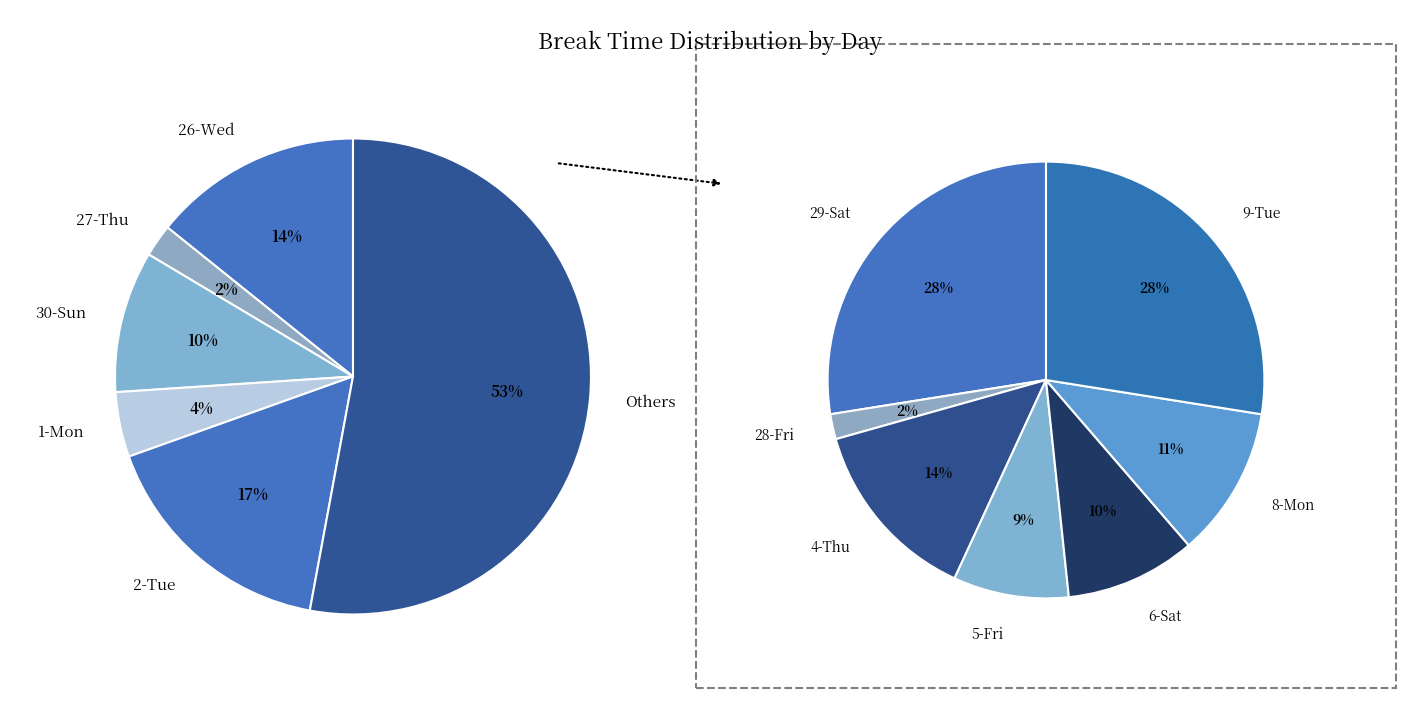

Does Sat account for over 50% of the chart?

No